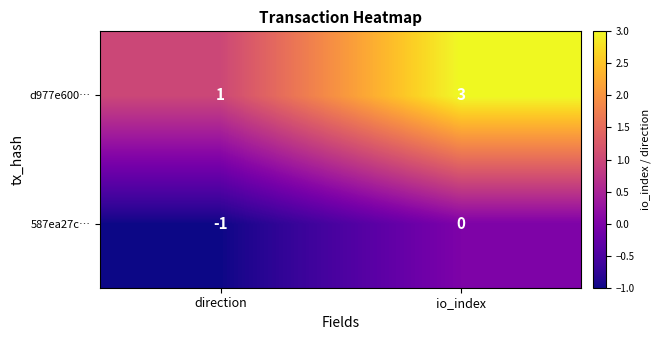

The d977e600… series shows 3 at io_index. True or false?

True